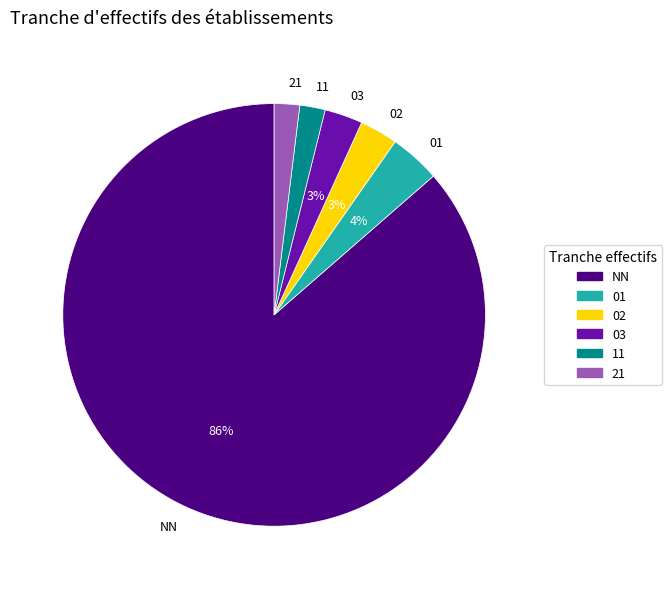

What is the ratio of the value at 21 to the value at 03?

0.7